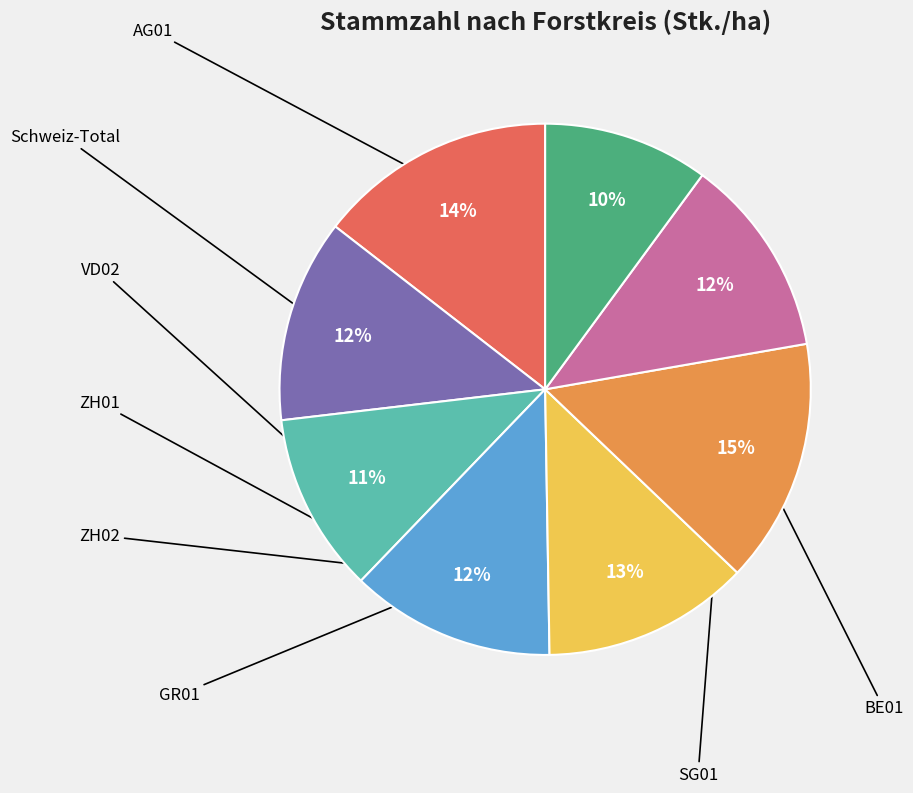

Is there a majority slice in this chart?

No